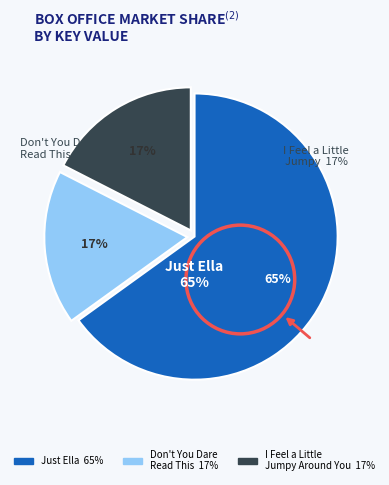

What percentage is the Just Ella slice, to the nearest percent?

65%